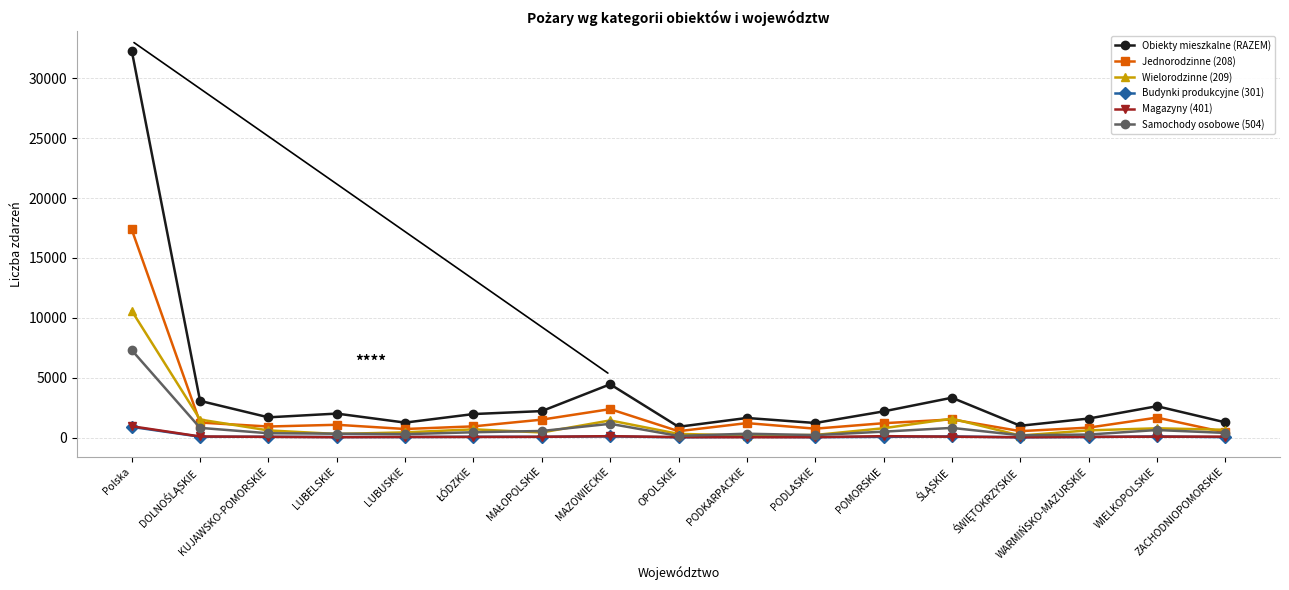

What is the difference between the second highest and minimum values in the Jednorodzinne (208) series?

1949